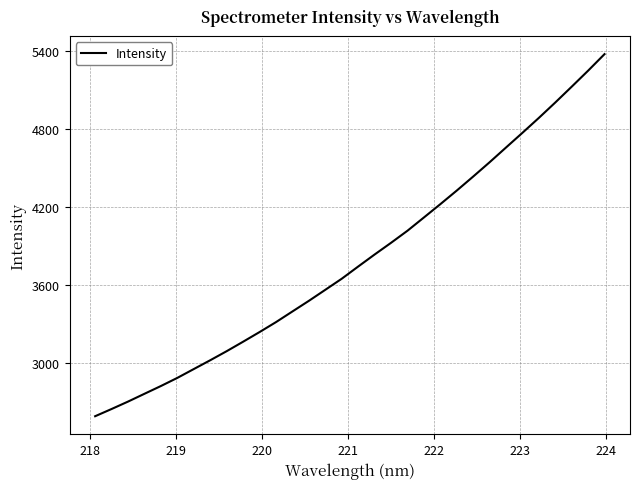

What is the sum of all values?

121570.8